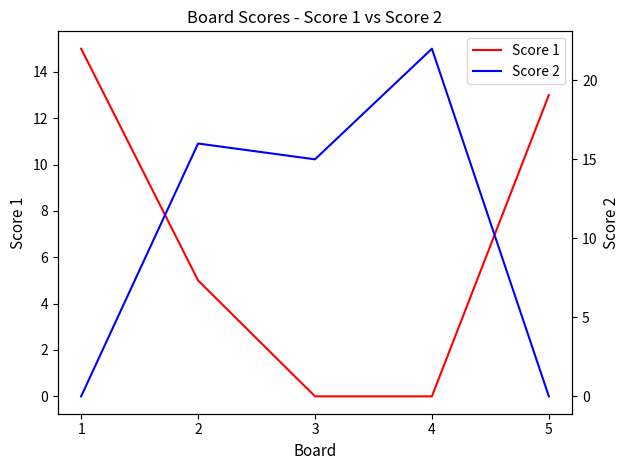

Rank the series by their maximum value, from lowest to highest.

Score 1, Score 2